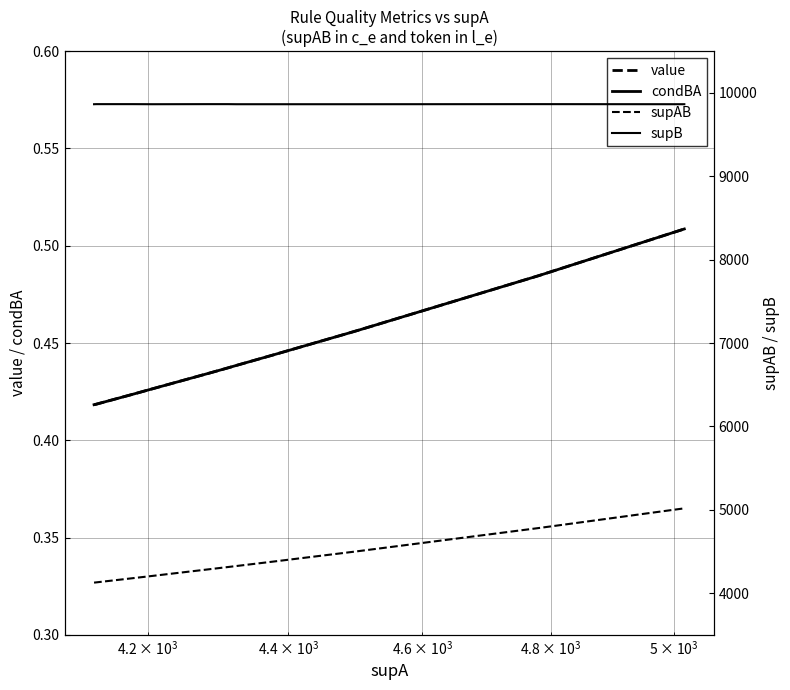

True or false: value and condBA intersect in this chart.

False